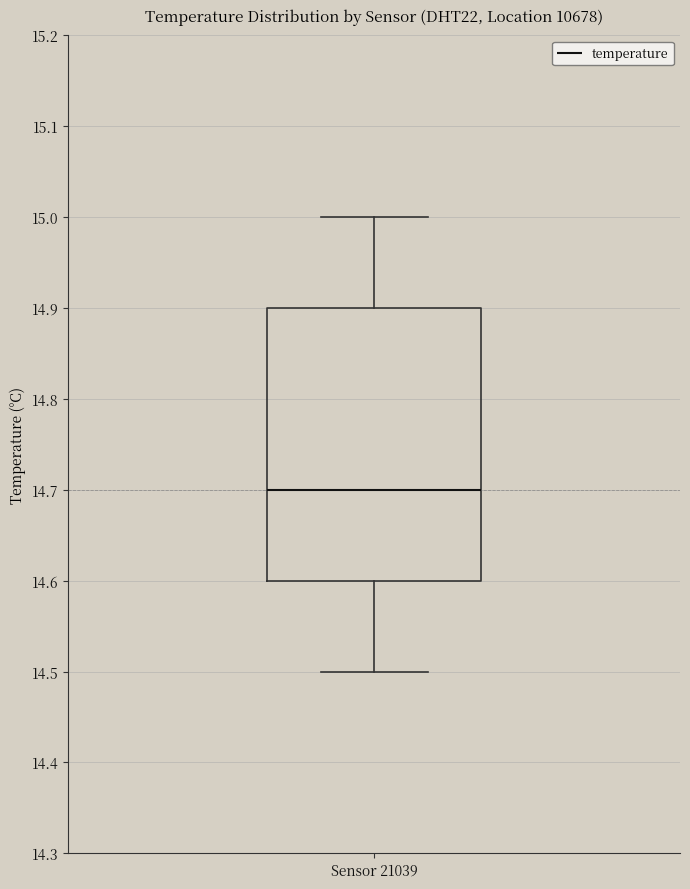

Transcribe this box plot: give where the median line is, the range the box spans, and where the two whiskers end, as read against the y-axis. The values are not printed on the chart, so give them approximately, as read against the axis.

median 14.7, box 14.6 to 14.9, whiskers 14.5 to 15.0